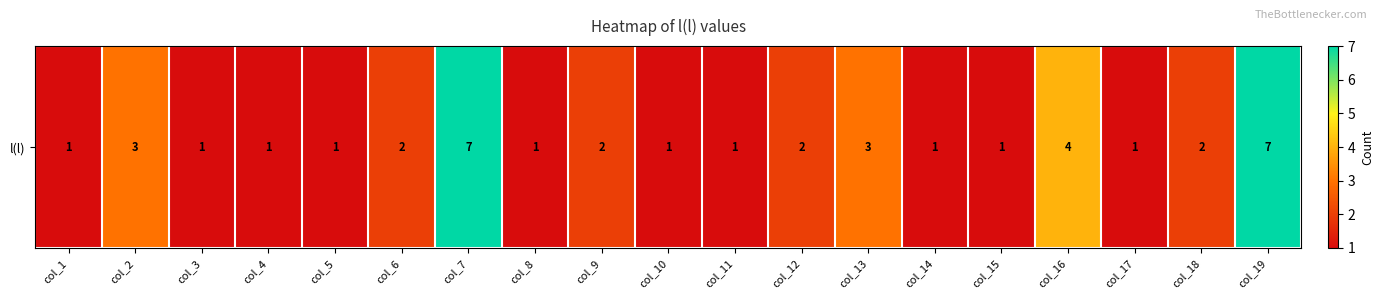

At which category does the chart reach its peak across all series?

col_7